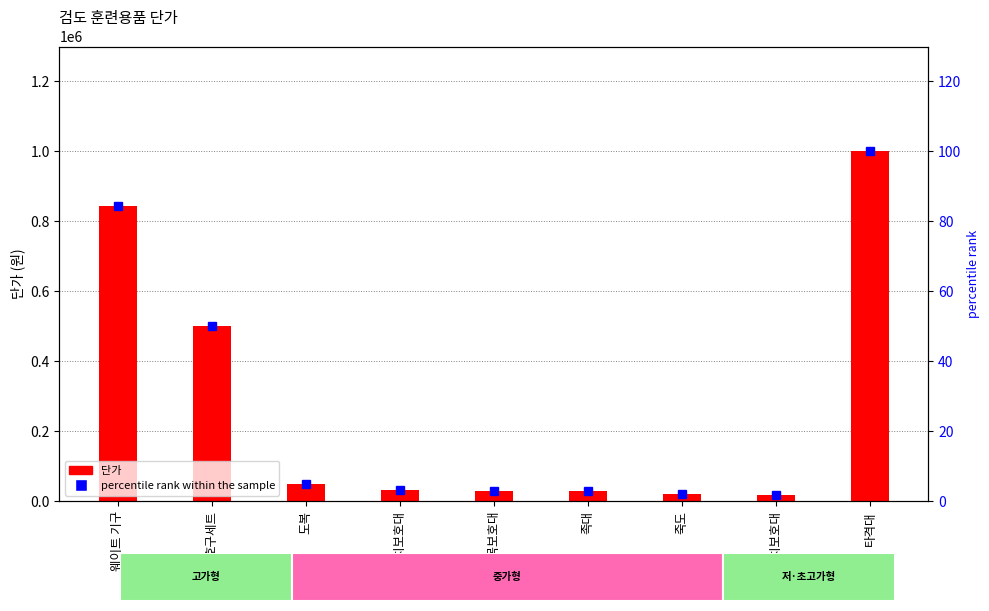

Is it true that percentile rank within the sample equals 4.5 at 족대?

False